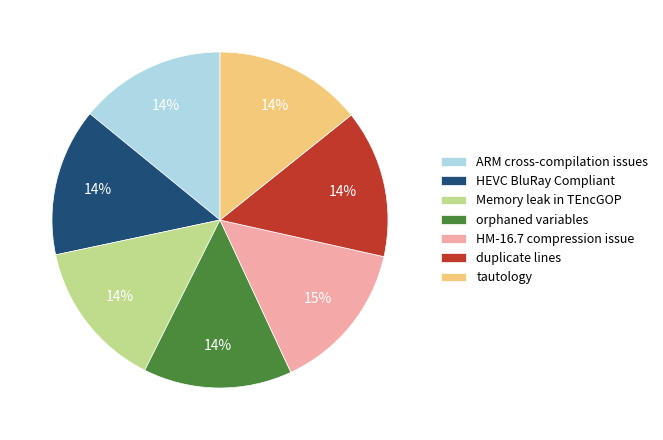

To the nearest percent, what percentage of the pie is ARM cross-compilation issues?

14%